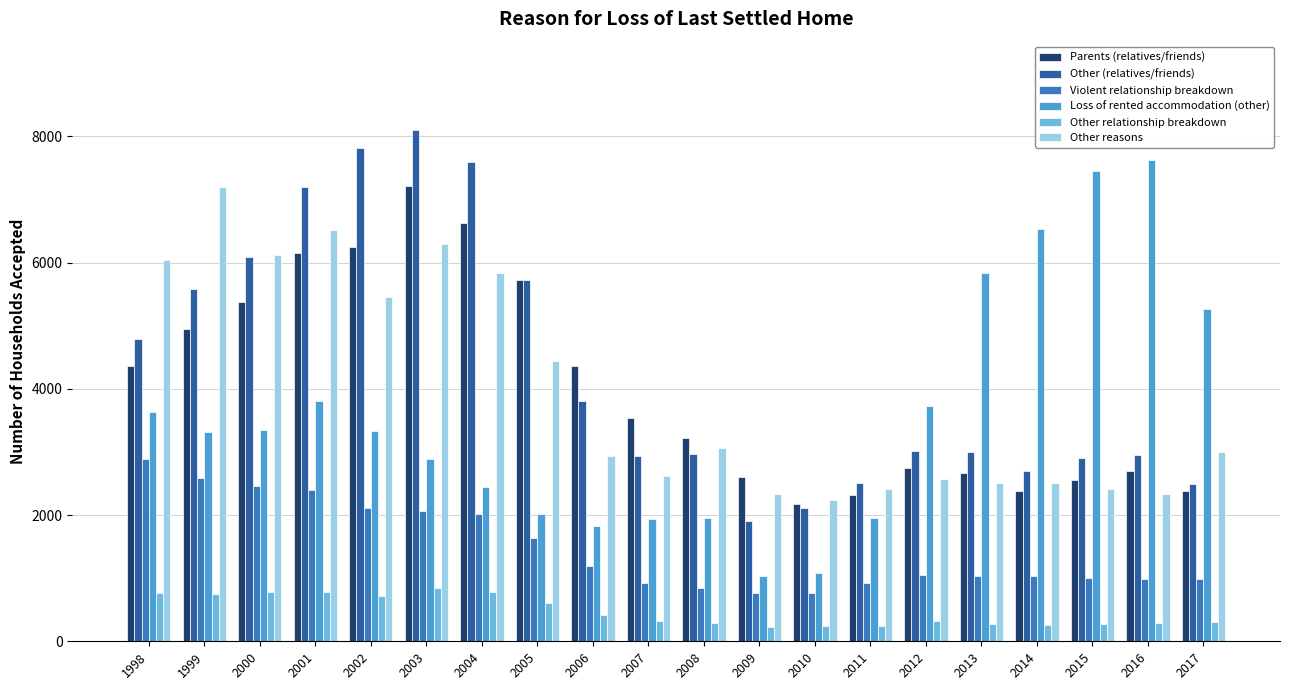

What is the difference between the Violent relationship breakdown values at 1998 and 2000?

430